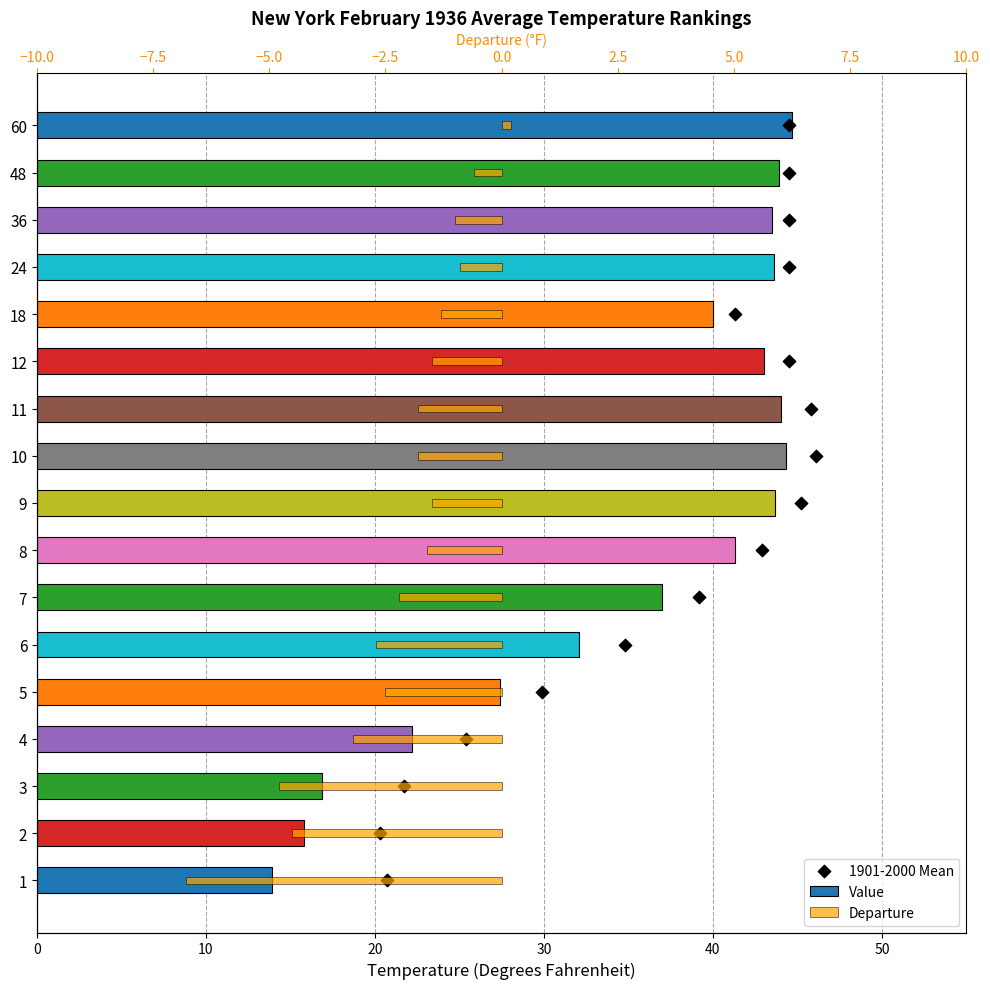

Which series reaches the maximum Y coordinate?

Value